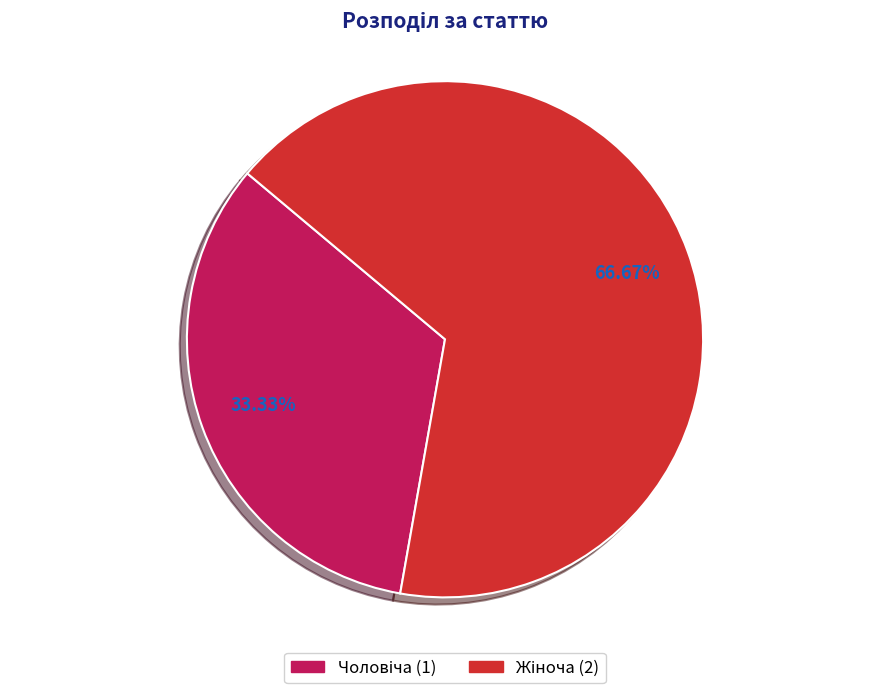

Is there any slice that represents more than half of the pie?

Yes